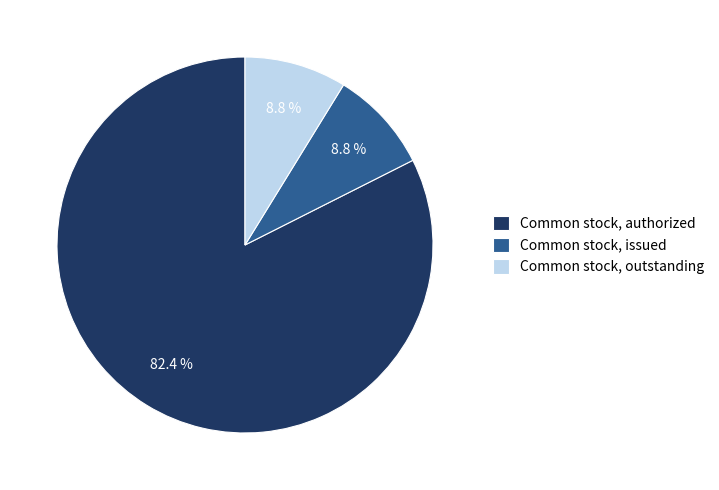

To the nearest percent, what percentage of the pie is Common stock, authorized?

82%